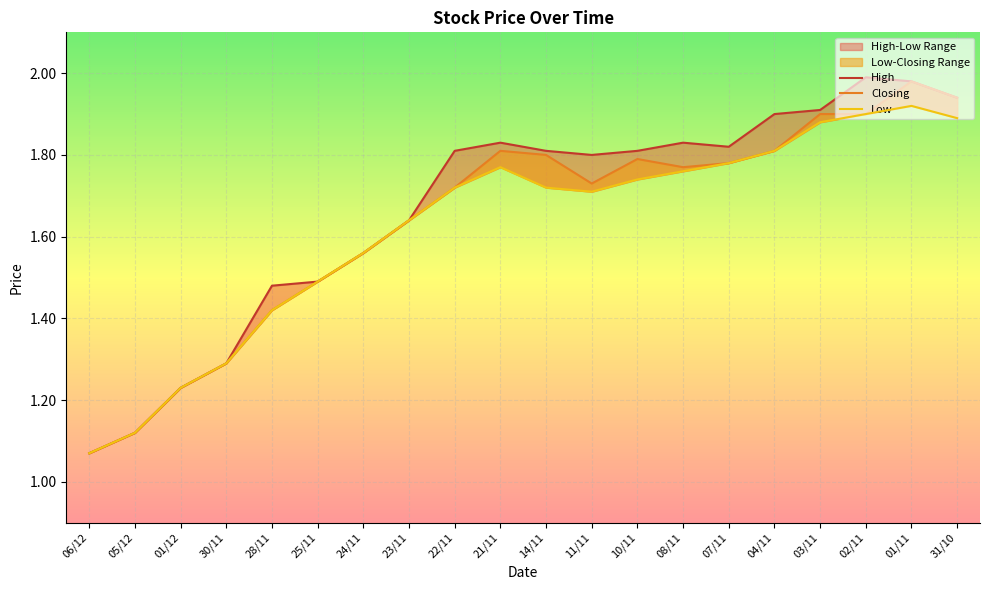

True or false: Closing and High cross at least once.

False